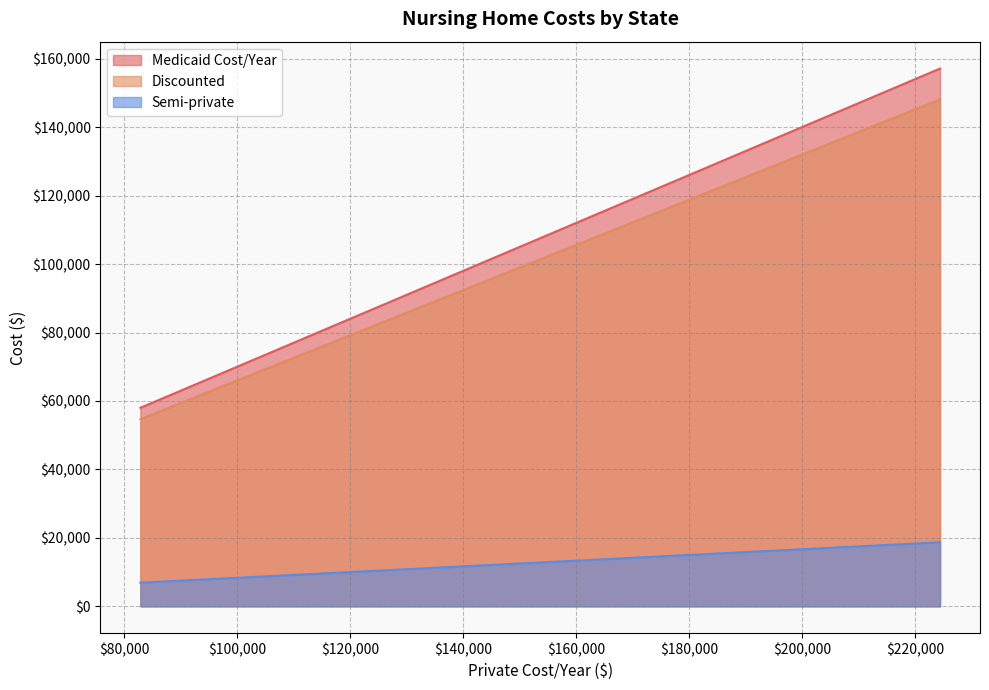

What is the value of the Semi-private point at the 4th from the left?

7604.0